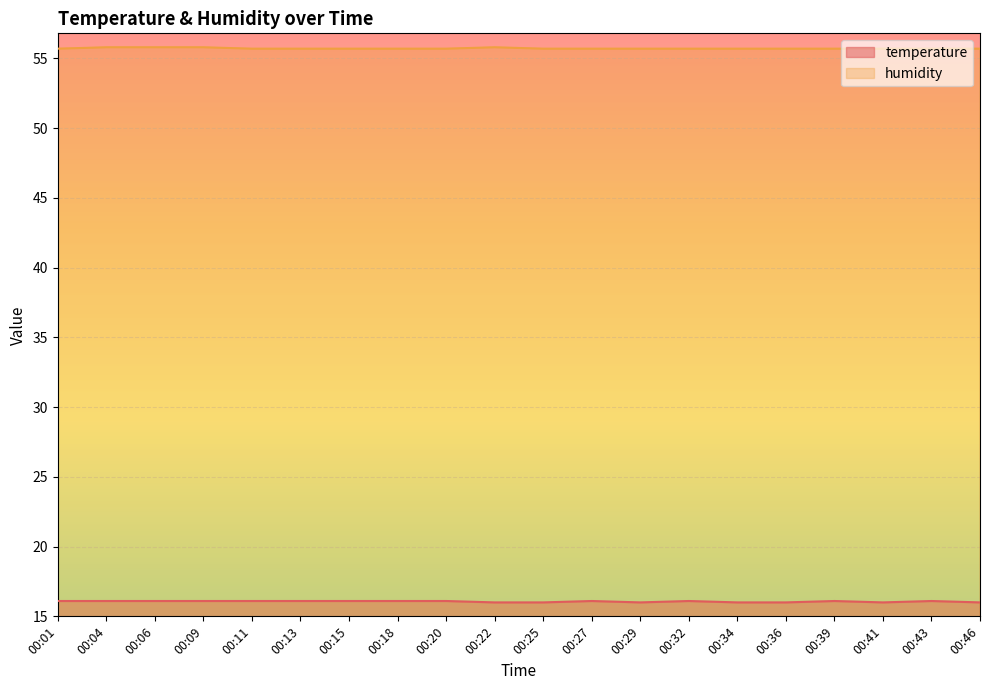

At how many categories does at least one series exceed 28?

20